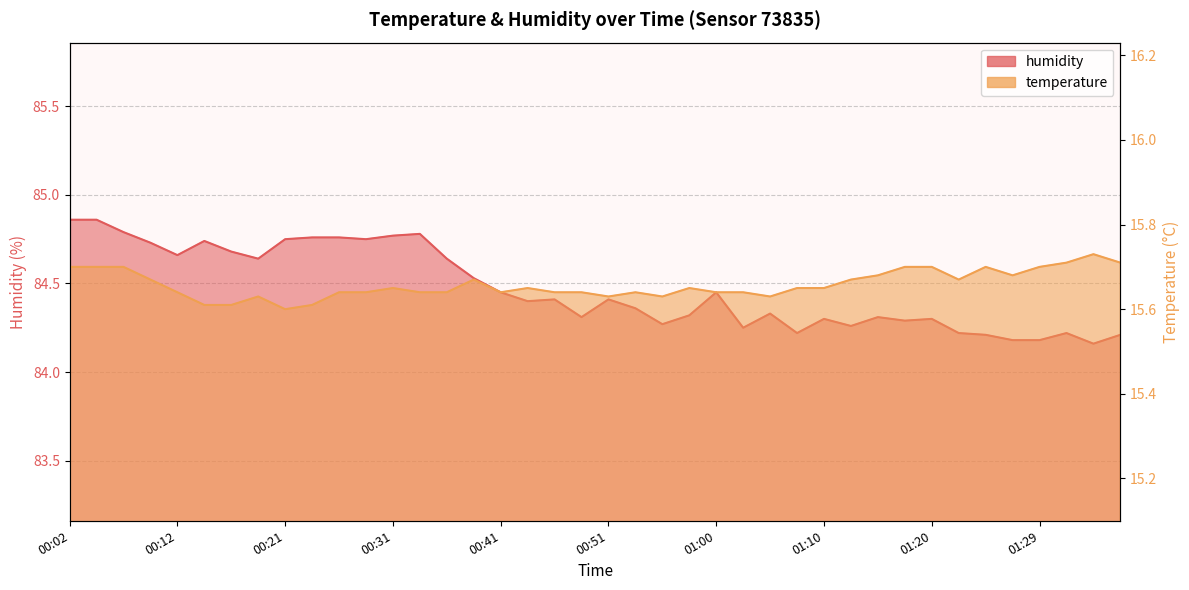

What is the maximum value for temperature?

15.7